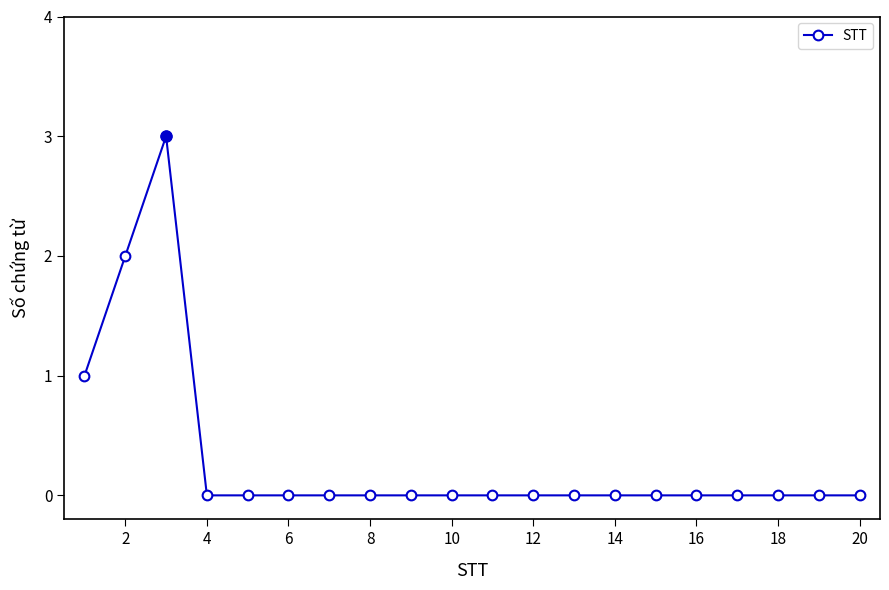

What is the maximum value shown in the chart?

3